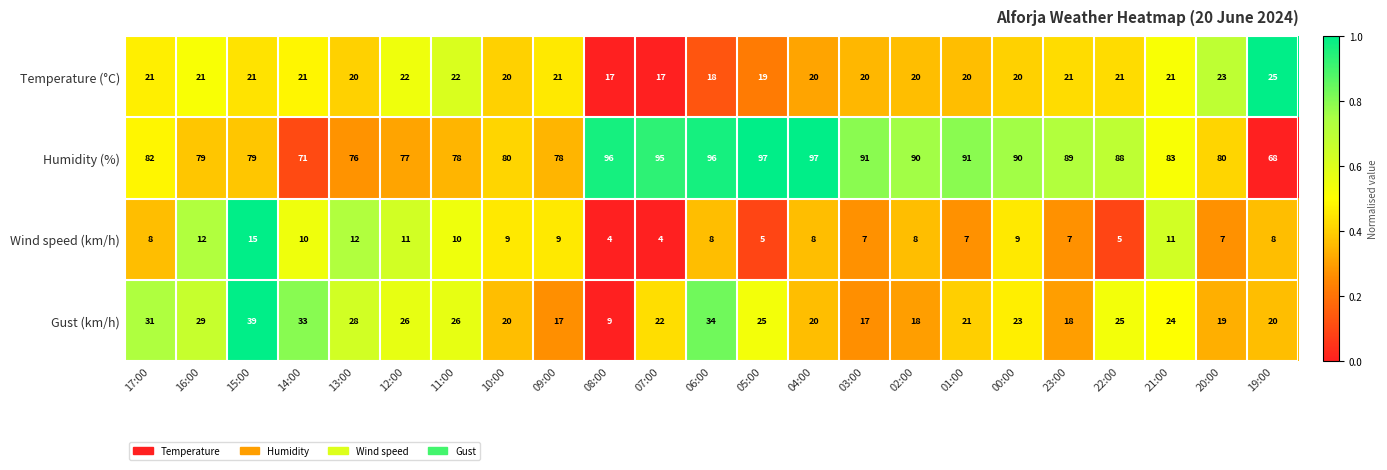

Which series has the largest total across all categories?

Humidity (%)